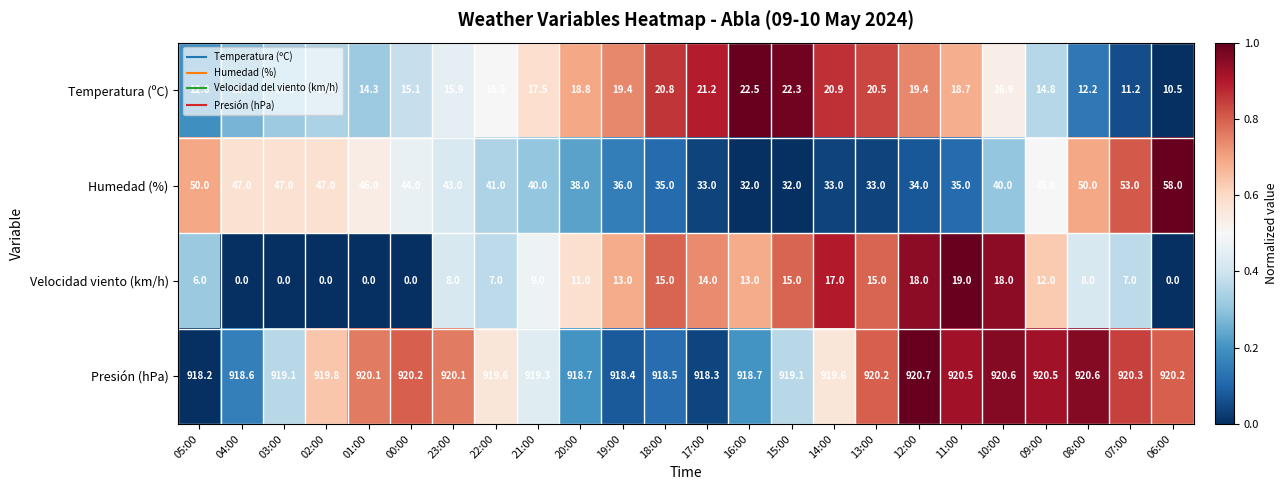

Which series changed the most between 15:00 and 10:00?

Humedad (%)